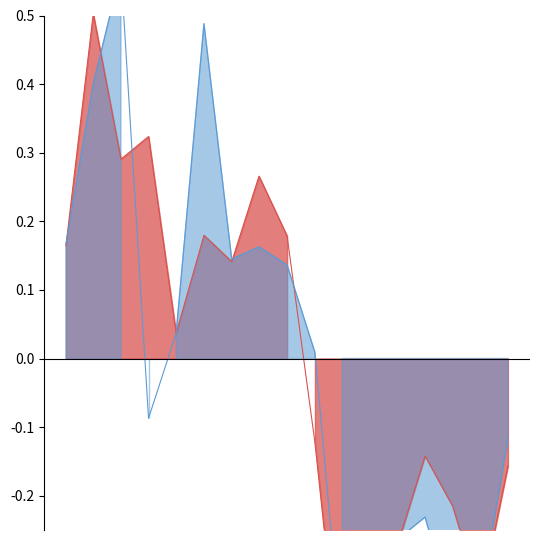

Which series ends up on top after the final intersection of 주당 영업이익 and 주가?

주가